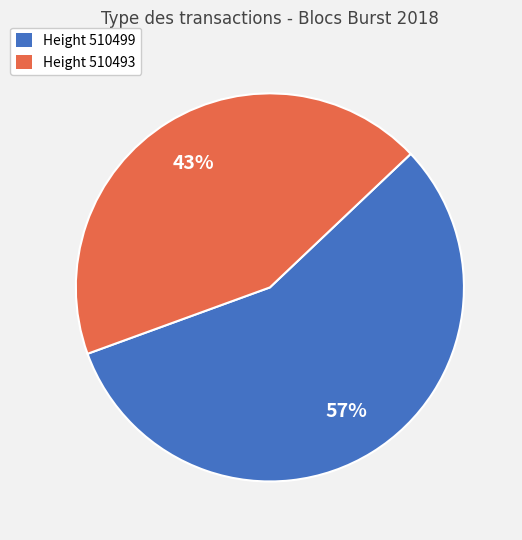

True or false: Height 510499 accounts for 48% of the total.

False